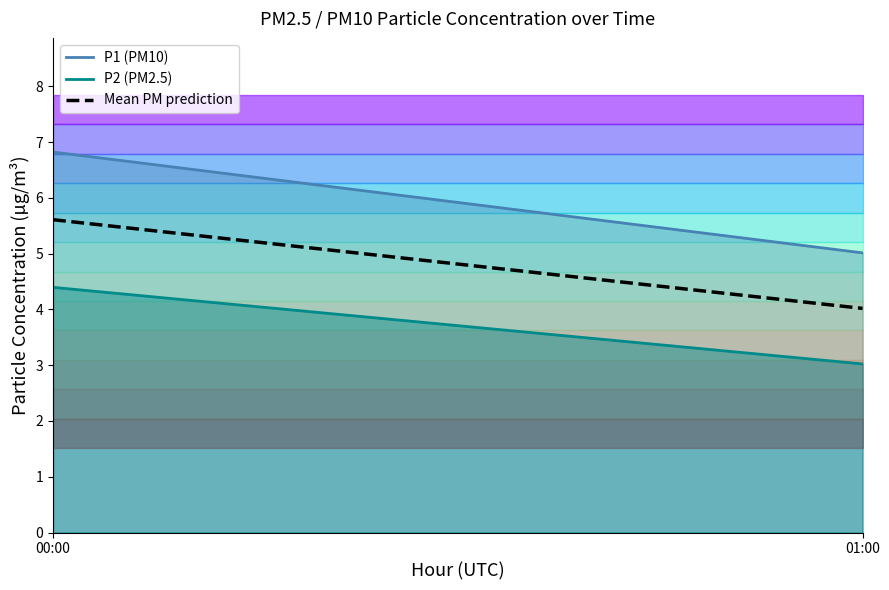

Reading left to right, extract all data points from this chart.

00:00=5.6	01:00=4.0